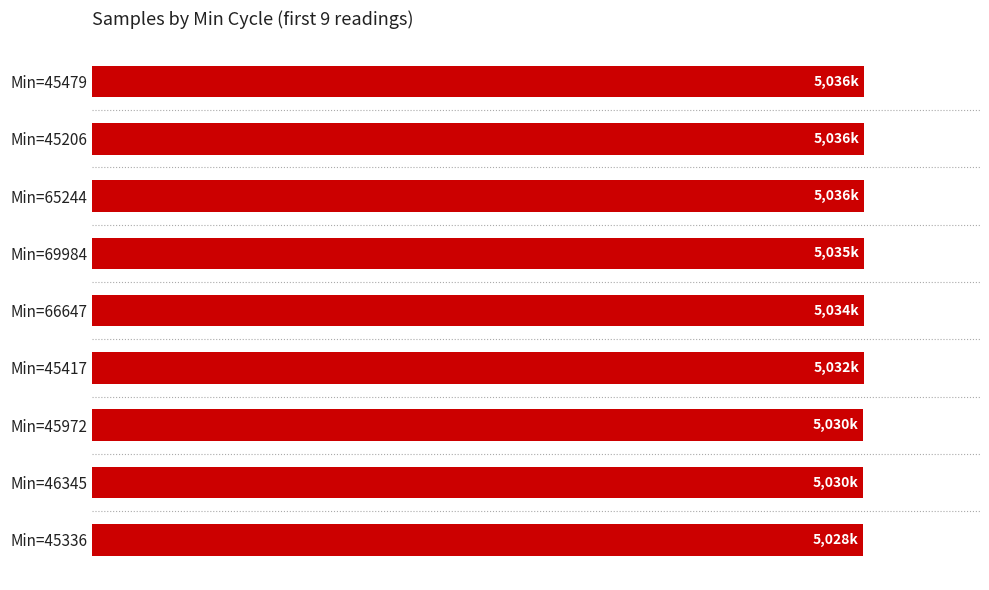

Are the bars horizontal?

Yes